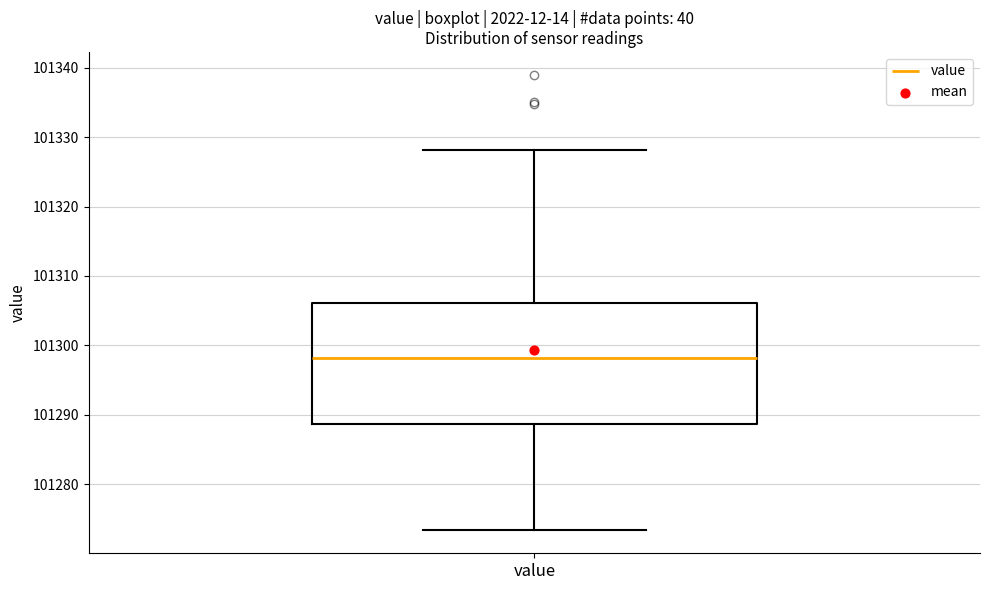

Where is the upper edge of the box for value on the y-axis? The values are not printed on the chart, so give them approximately, as read against the axis.

101306